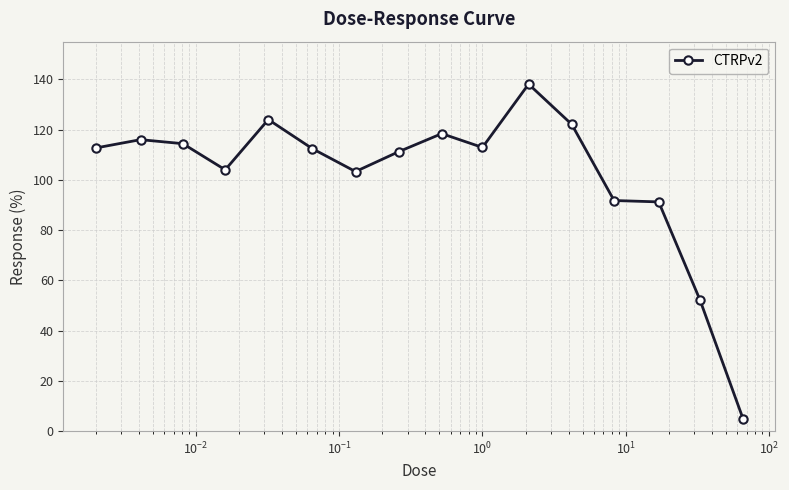

True or false: there are more than 2 points higher than both neighbors.

True